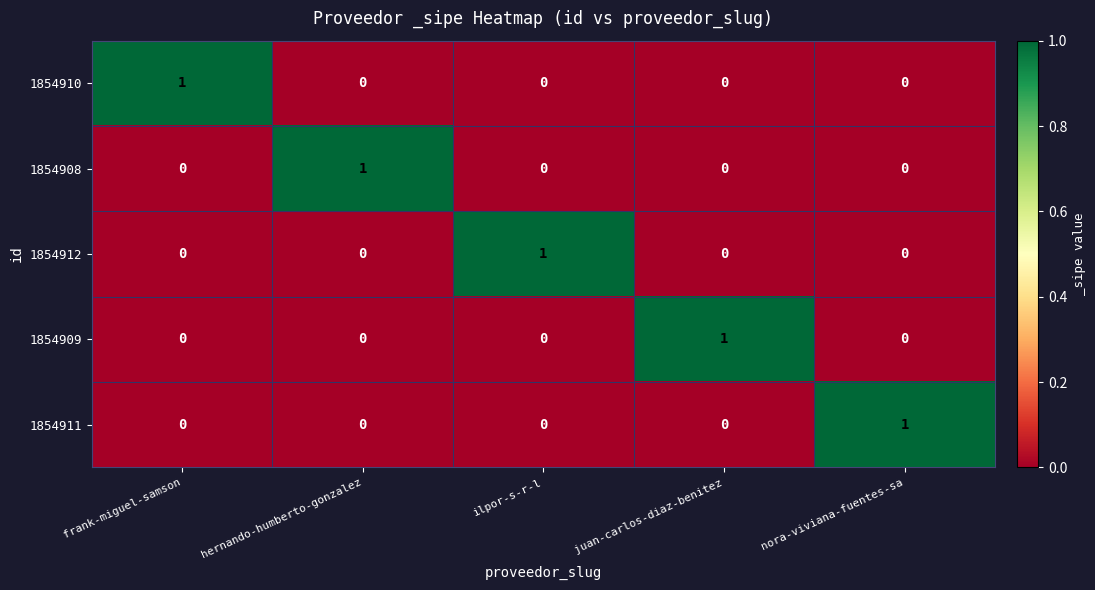

Count the number of categories in the chart.

5